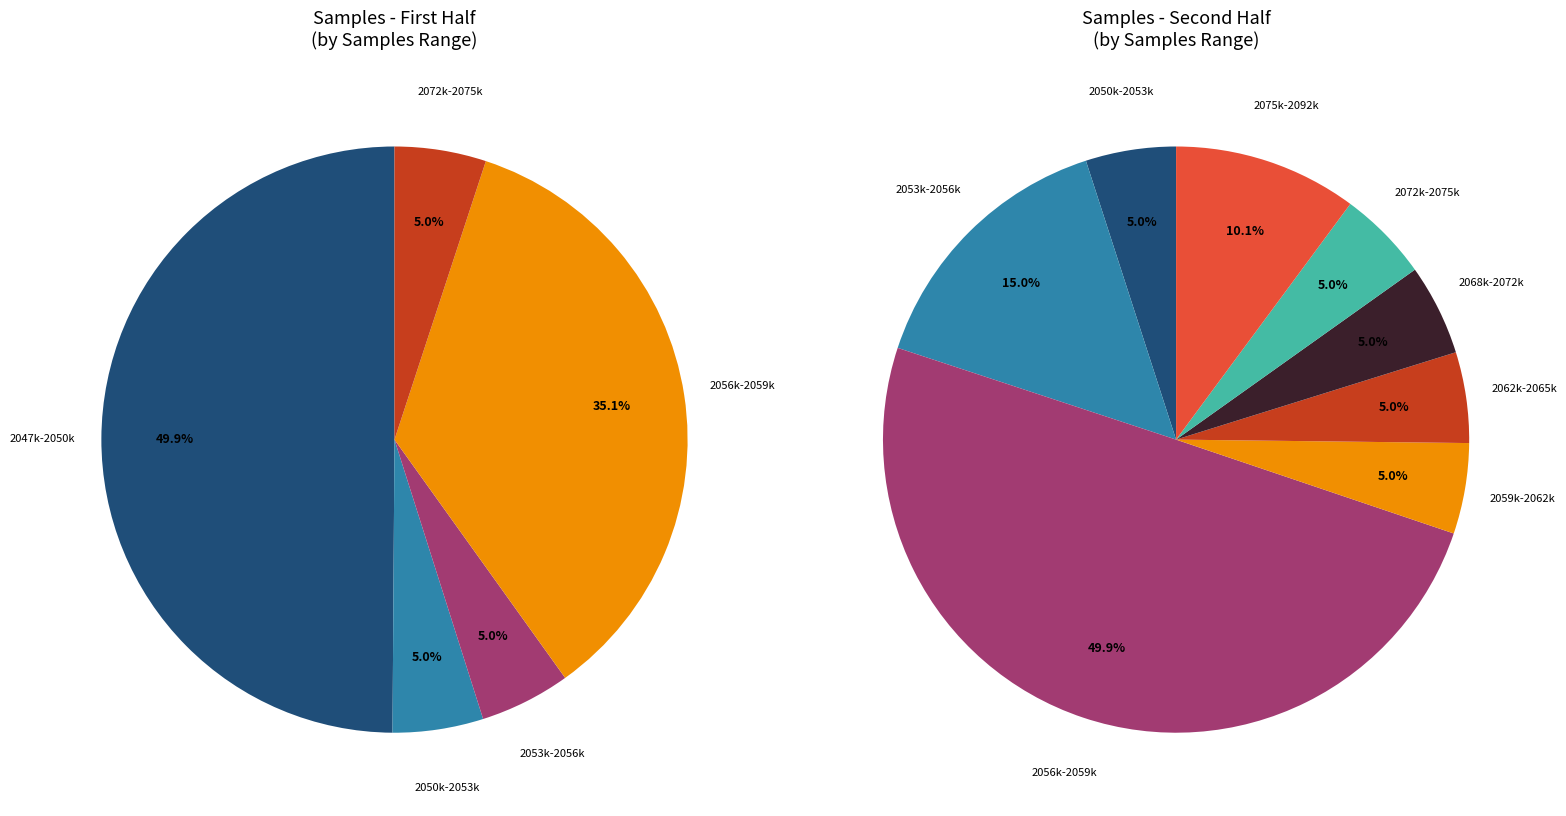

Does 28 represent more than half of the total?

No